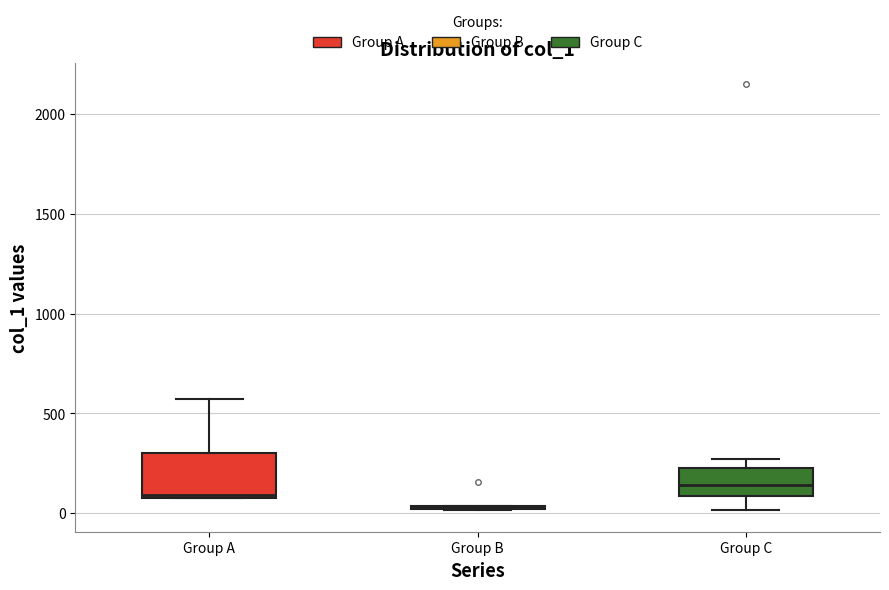

Where does the upper whisker of the box for Group A end on the y-axis? The values are not printed on the chart, so give them approximately, as read against the axis.

550